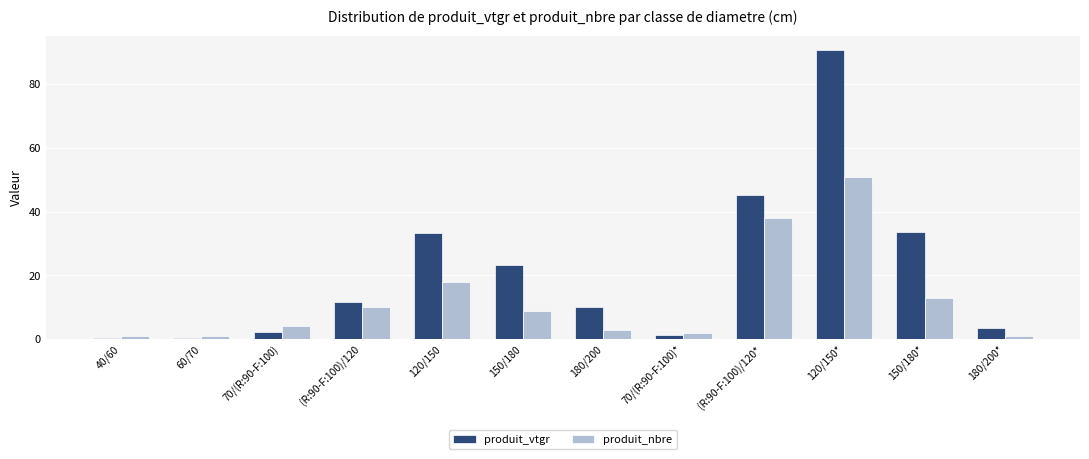

How many data points does each series have?

12